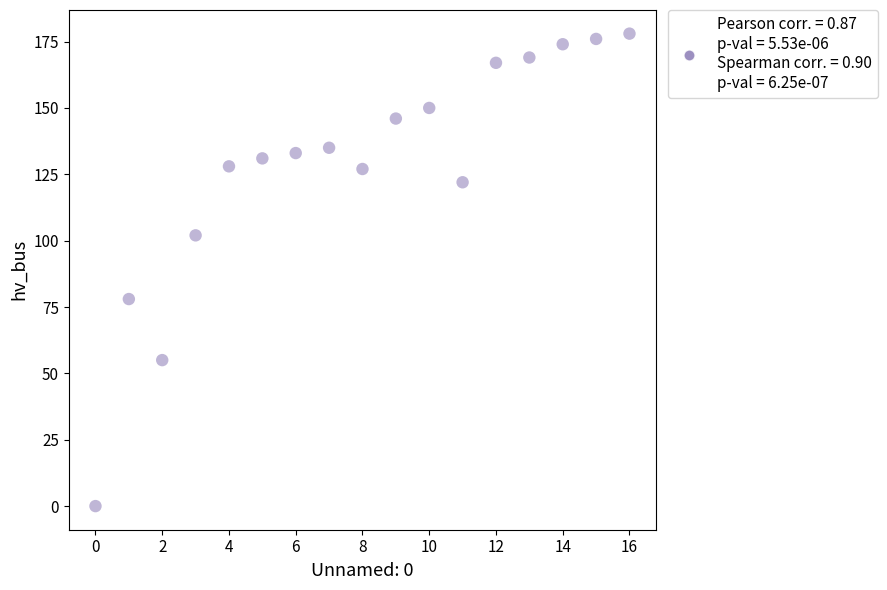

What is the range of Y values (max minus min)?

178